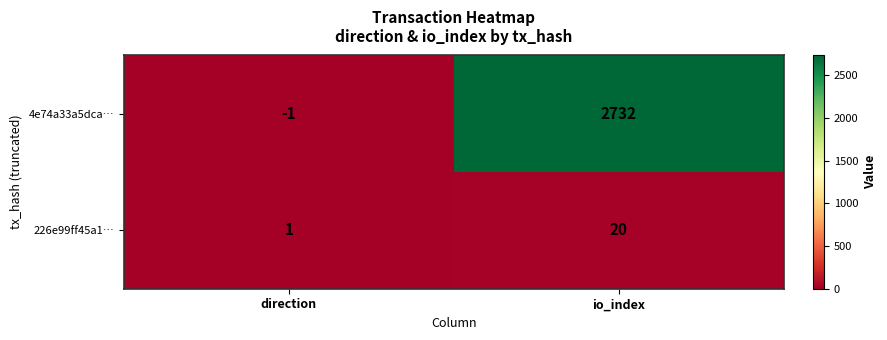

What is the sum of the 4e74a33a5dca… values at io_index and direction?

2731